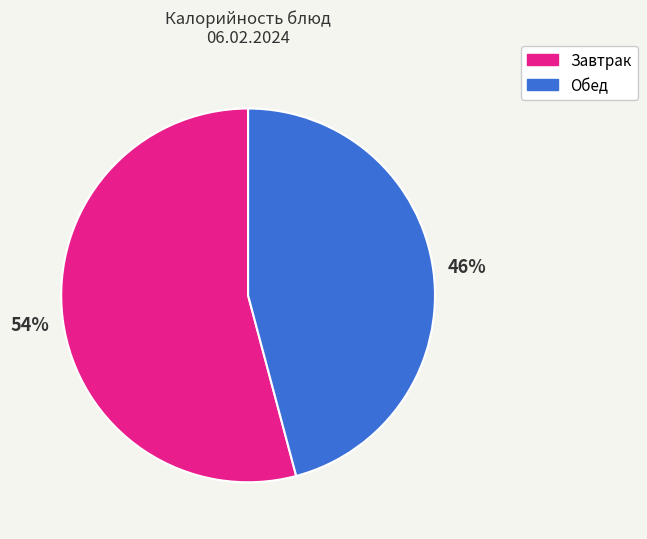

To the nearest percent, what is the average slice percentage?

50%